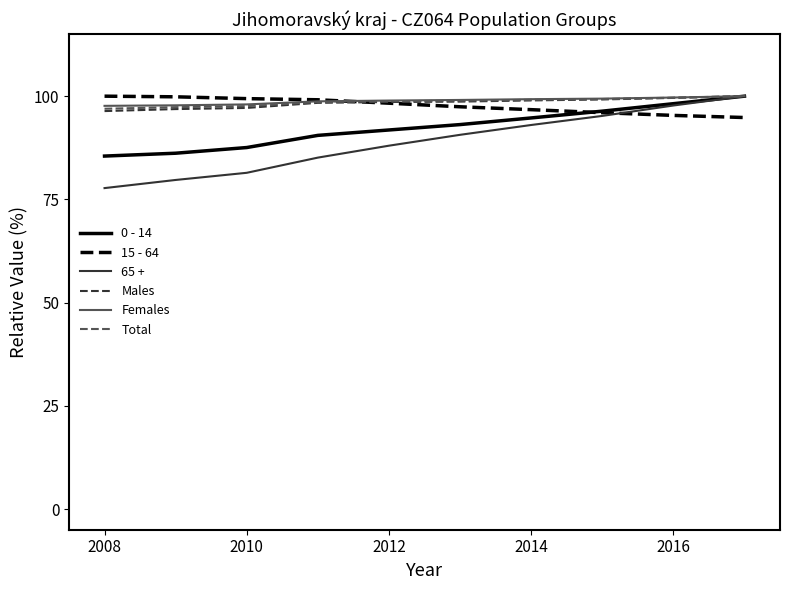

What is the highest value of the Total series?

100.0